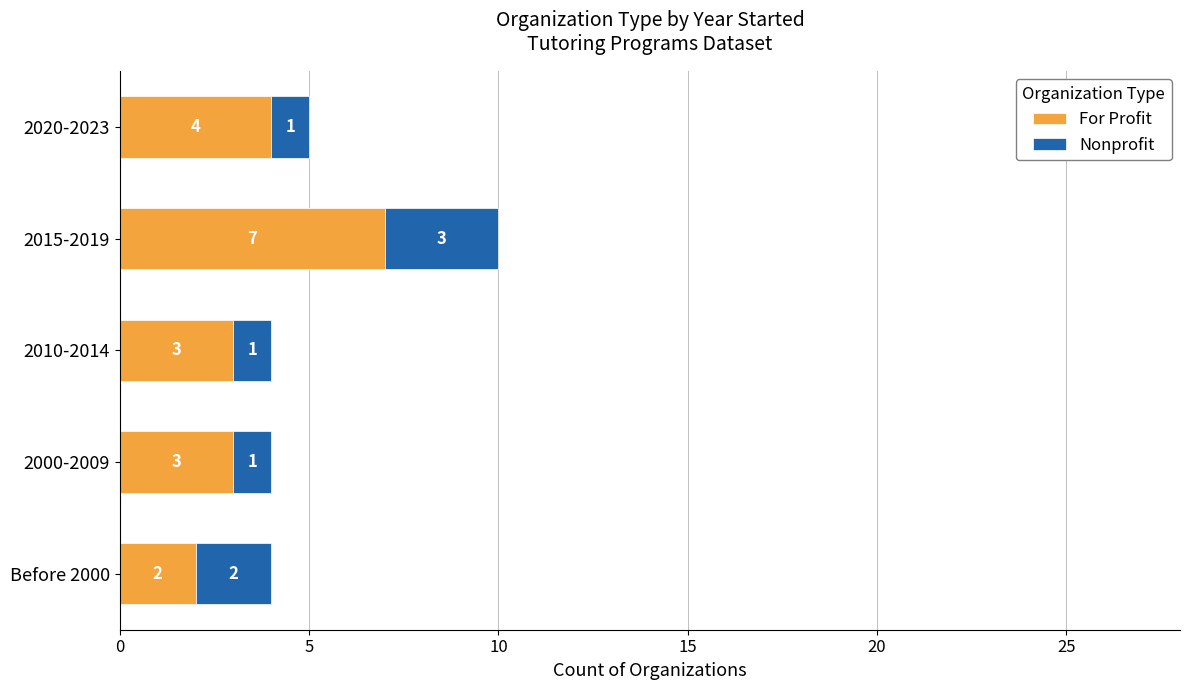

What is the highest value of the For Profit series?

7